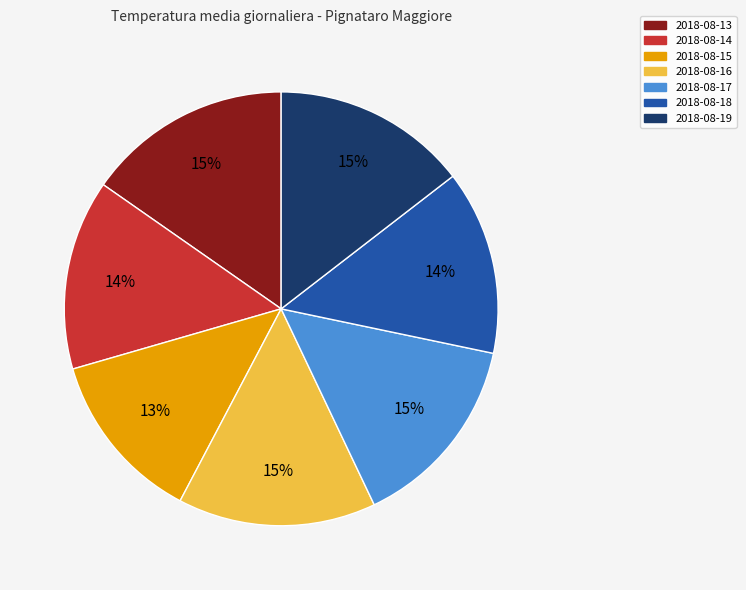

Is 2018-08-14 the majority of the pie?

No